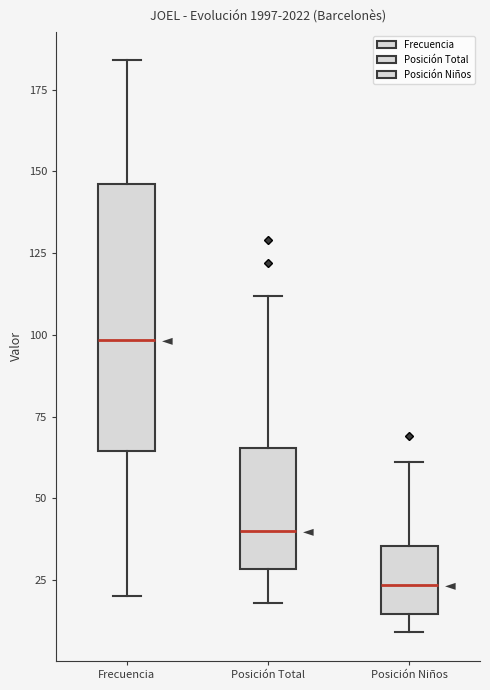

Which box is the tallest, from its lower edge to its upper edge?

Frecuencia